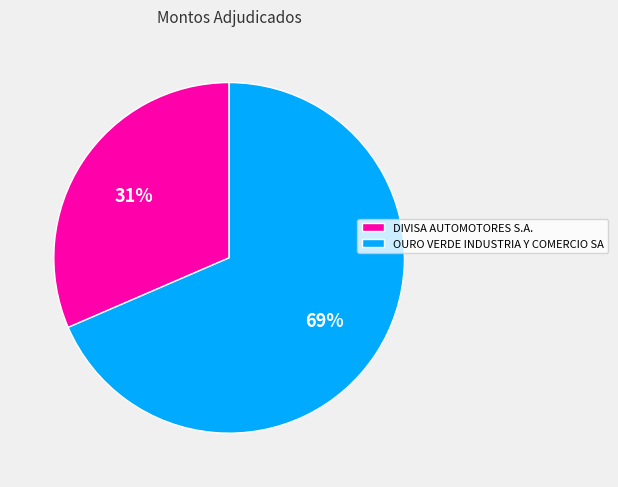

Is there a majority slice in this chart?

Yes